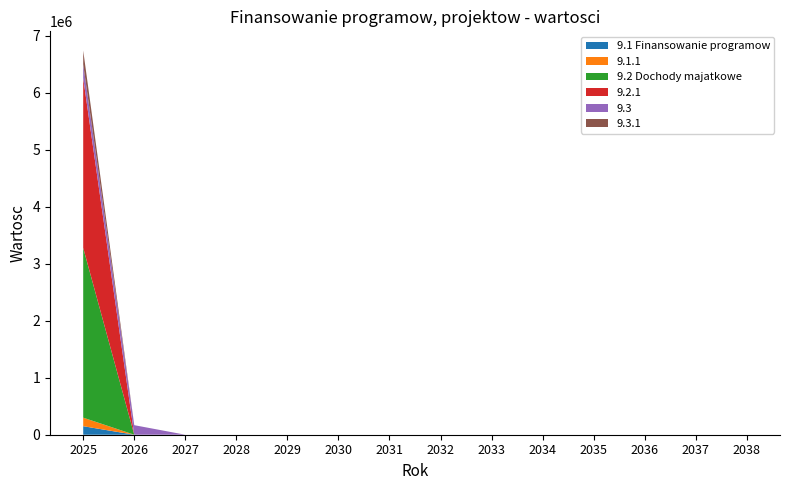

Reading left to right, list all the values displayed in this chart.

9.1 Finansowanie programow: 149609.2	0.0	0.0	0.0	0.0	0.0	0.0	0.0	0.0	0.0	0.0	0.0	0.0	0.0
9.1.1: 149609.2	0.0	0.0	0.0	0.0	0.0	0.0	0.0	0.0	0.0	0.0	0.0	0.0	0.0
9.2 Dochody majatkowe: 2981066.6	0.0	0.0	0.0	0.0	0.0	0.0	0.0	0.0	0.0	0.0	0.0	0.0	0.0
9.2.1: 2981066.6	0.0	0.0	0.0	0.0	0.0	0.0	0.0	0.0	0.0	0.0	0.0	0.0	0.0
9.3: 241602.5	167716.0	0.0	0.0	0.0	0.0	0.0	0.0	0.0	0.0	0.0	0.0	0.0	0.0
9.3.1: 241602.5	0.0	0.0	0.0	0.0	0.0	0.0	0.0	0.0	0.0	0.0	0.0	0.0	0.0